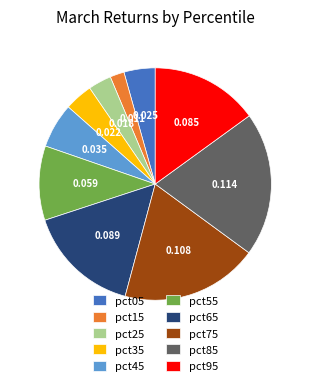

Does any single category account for the majority?

No